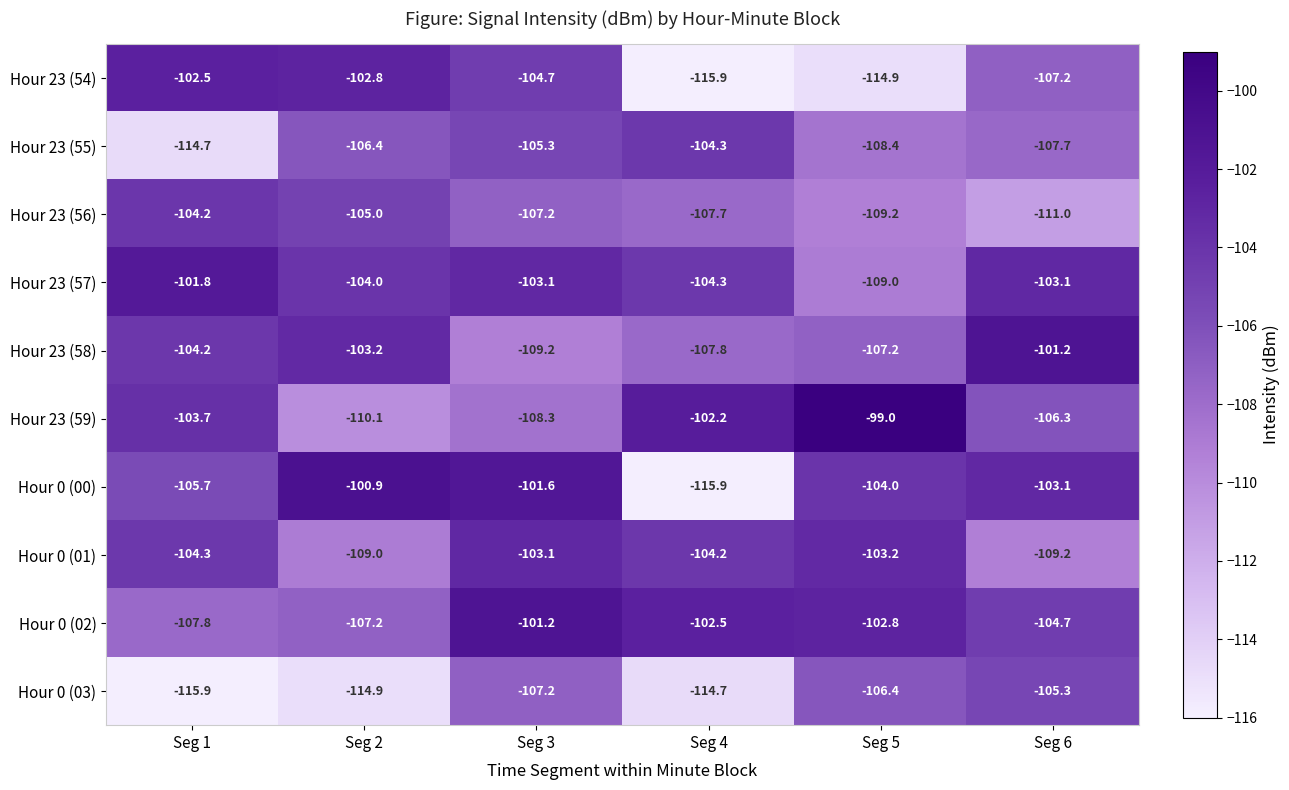

What is the minimum value for Hour 23 (58)?

-109.2